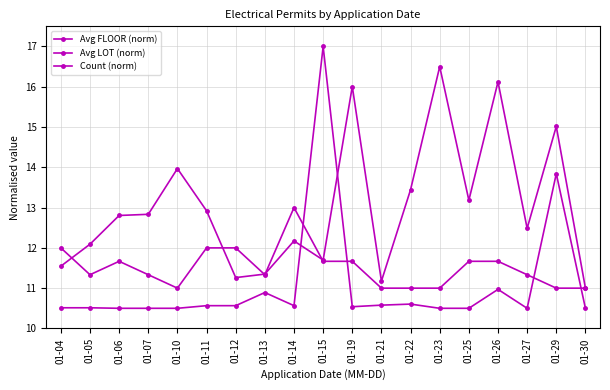

Count the number of data series in this chart.

3